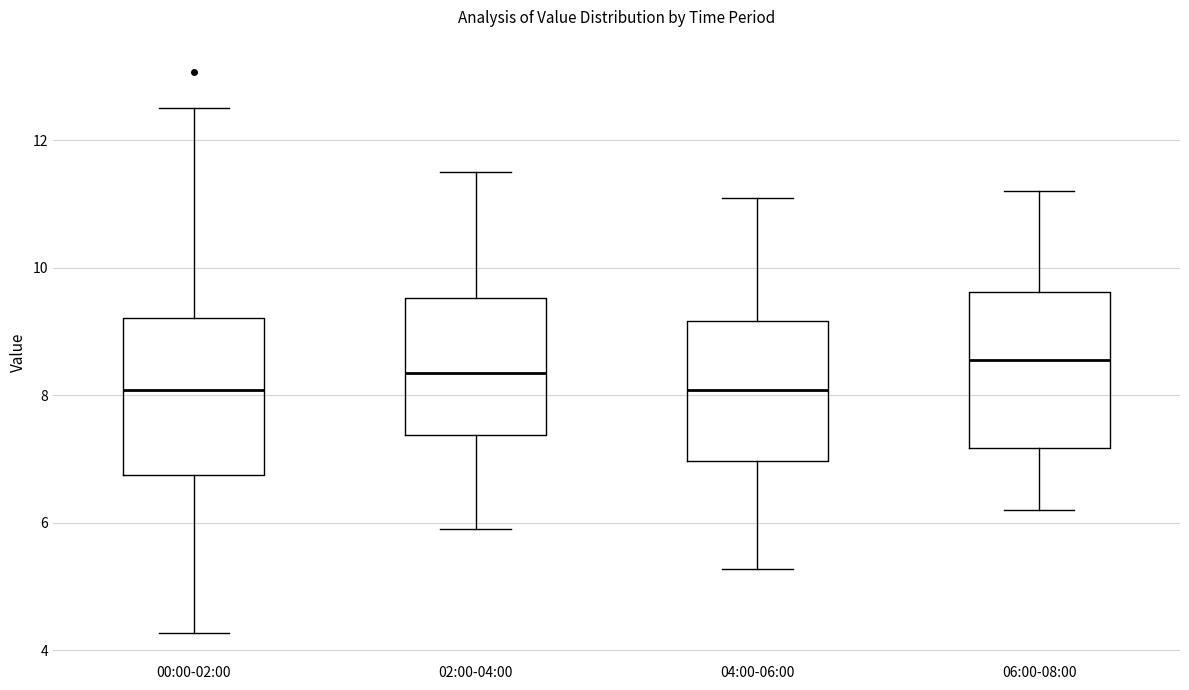

Reading left to right, transcribe this box plot: for each box, give where its median line is, the range the box spans, and where its two whiskers end, as read against the y-axis. The values are not printed on the chart, so give them approximately, as read against the axis.

00:00-02:00: median 8.0, box 6.8 to 9.2, whiskers 4.2 to 12.6
02:00-04:00: median 8.4, box 7.4 to 9.6, whiskers 6.0 to 11.6
04:00-06:00: median 8.0, box 7.0 to 9.2, whiskers 5.2 to 11.2
06:00-08:00: median 8.6, box 7.2 to 9.6, whiskers 6.2 to 11.2